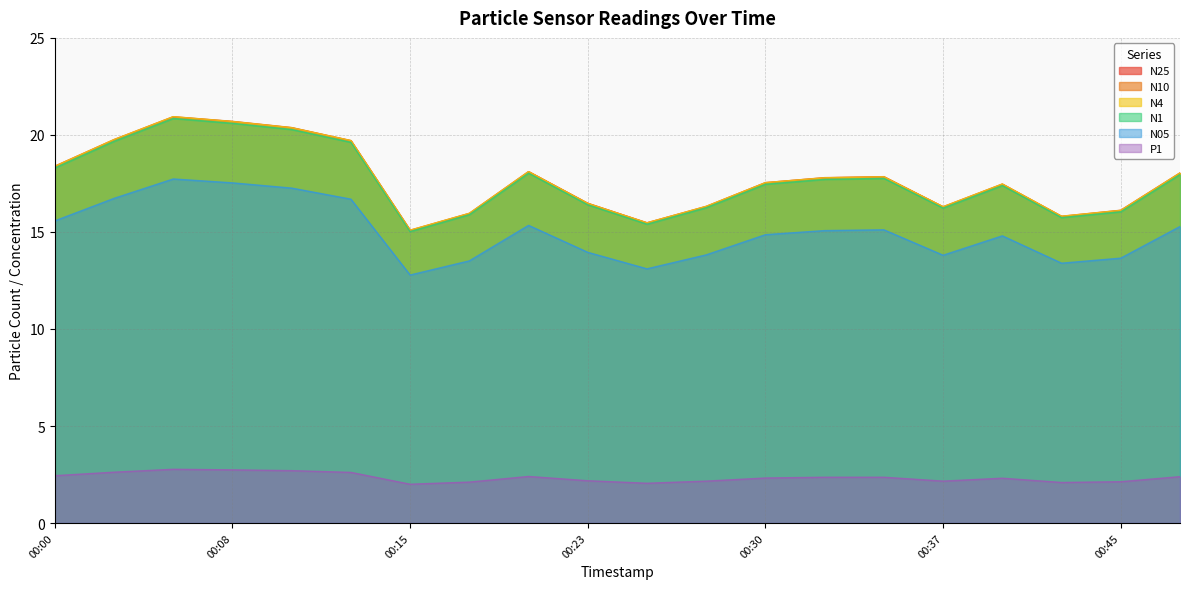

At which label is N4 closest to 18?

00:47